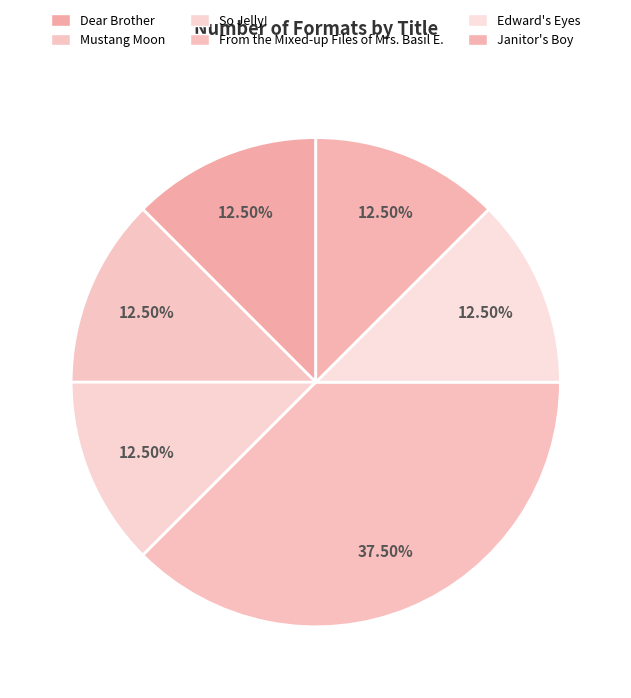

How many segments does this pie chart have?

6